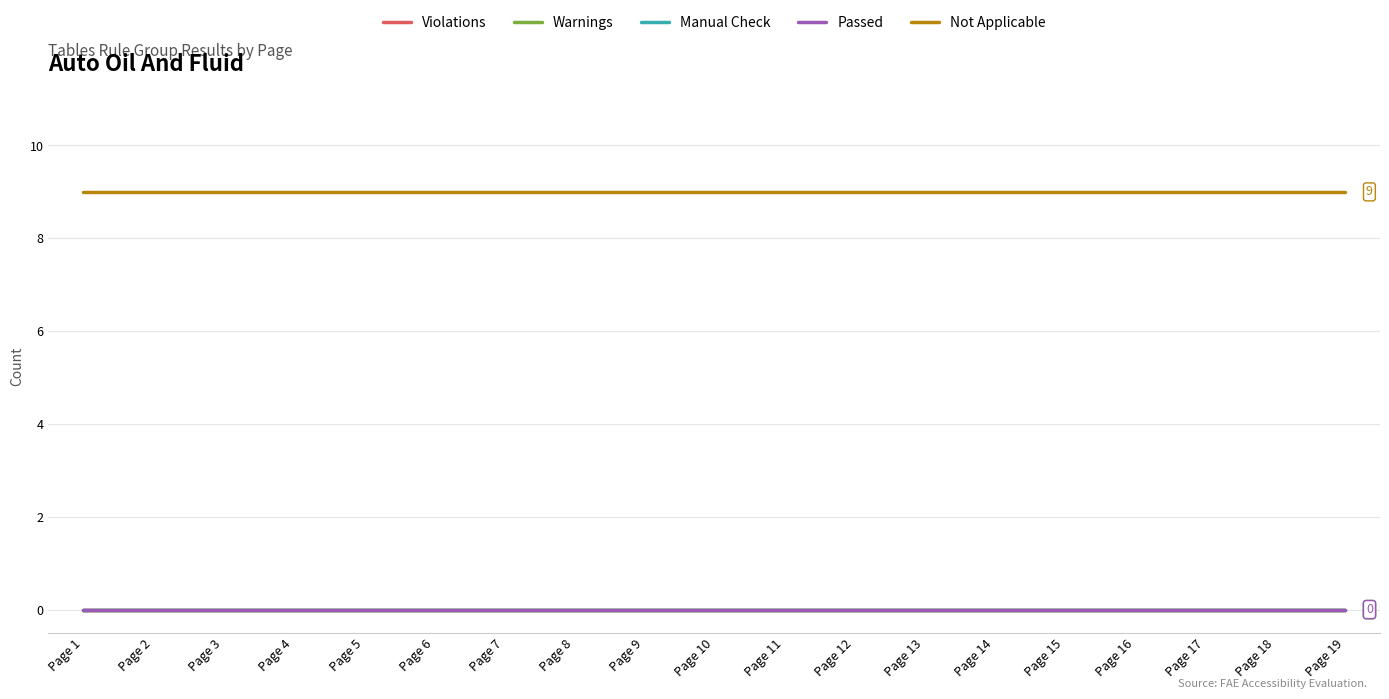

True or false: Violations and Passed cross at least once.

False